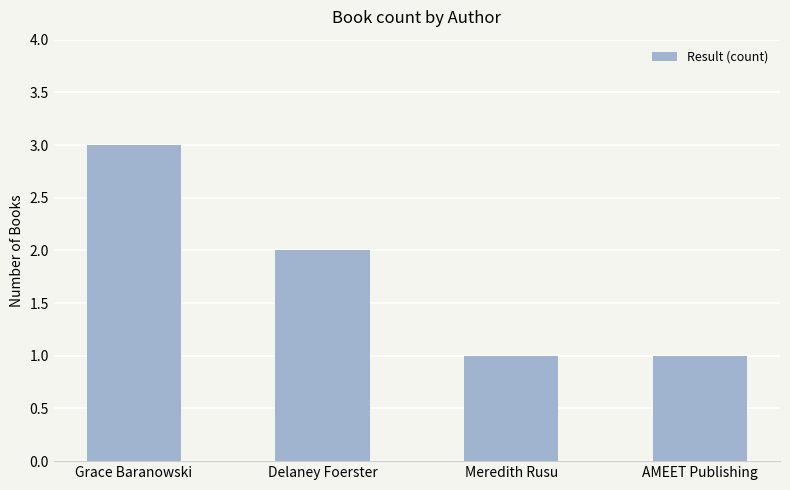

Where is the data nearest to the value 2?

Delaney Foerster